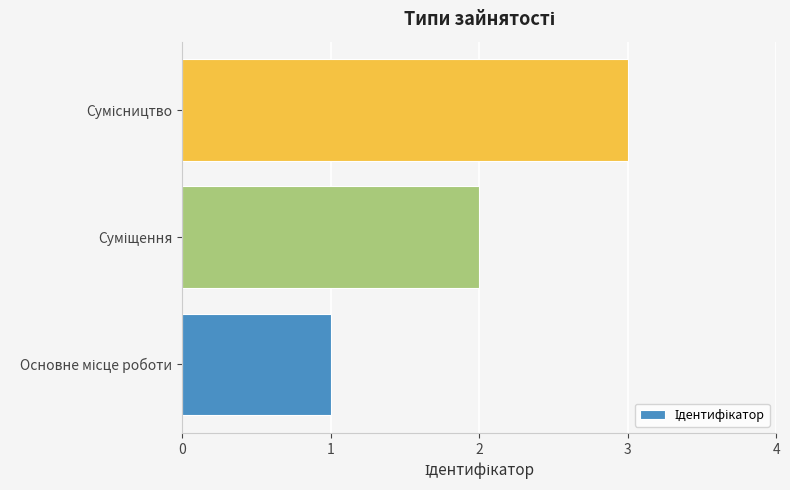

How many bars are there in total?

3